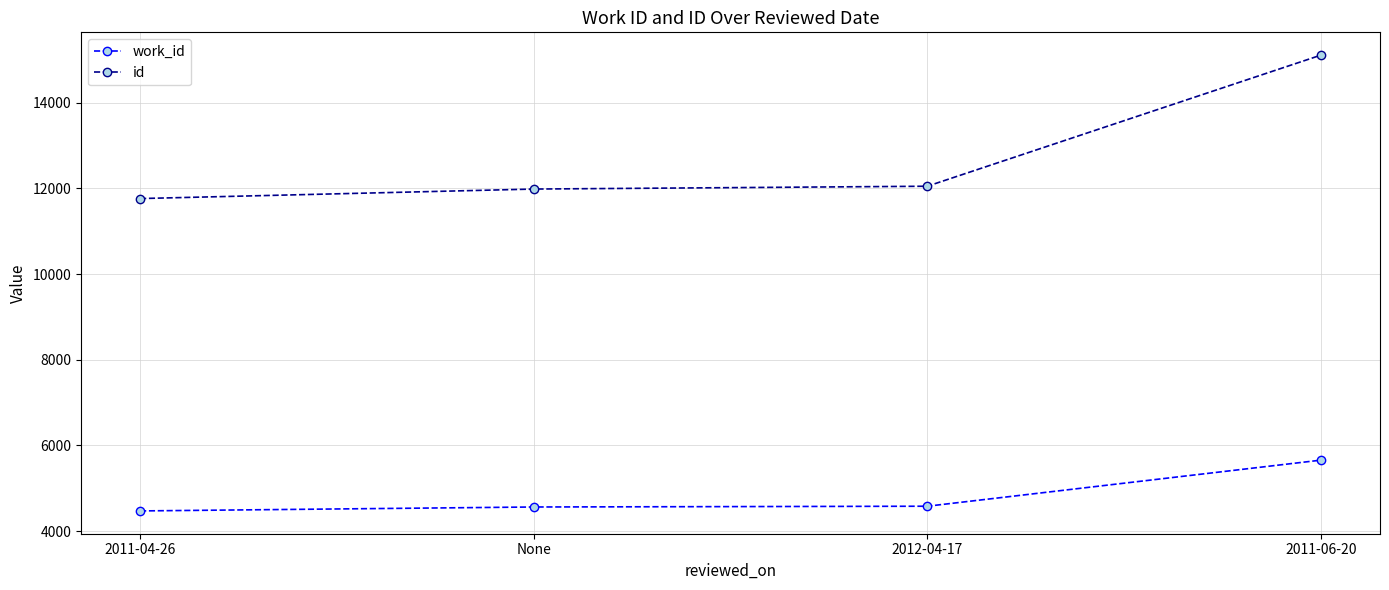

How many lines are shown in the chart?

2